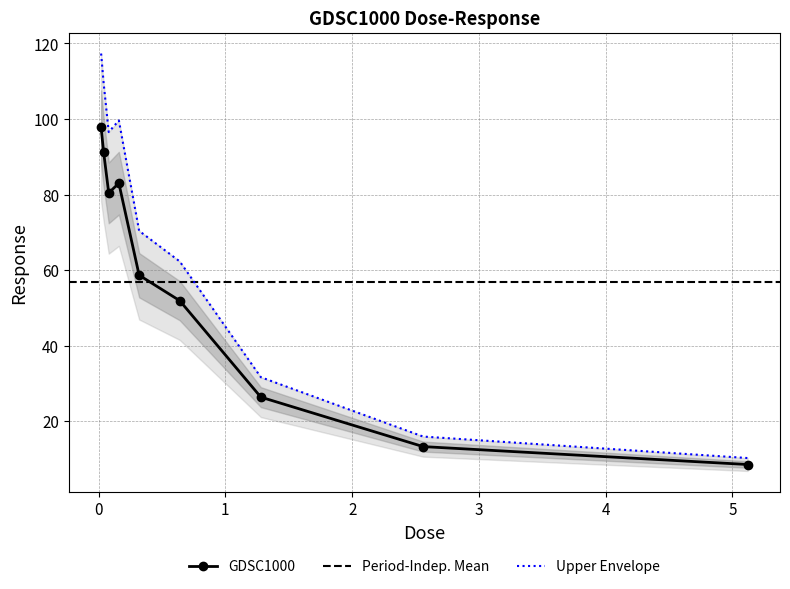

Between 1.28 and 0.08, which is larger?

0.08